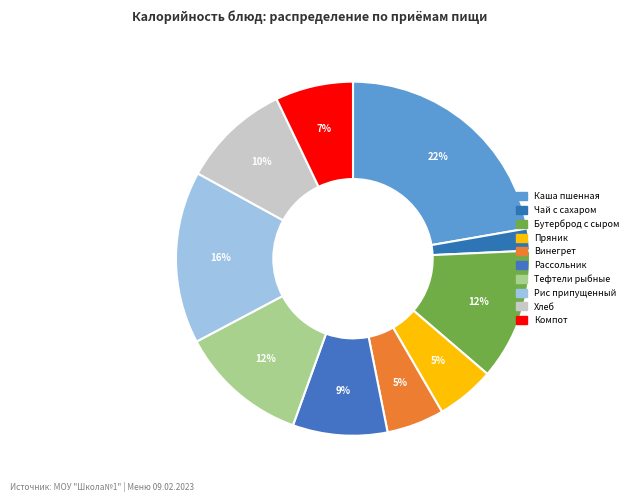

Combined, what portion of the pie is Рис припущенный and Винегрет?

21.0%